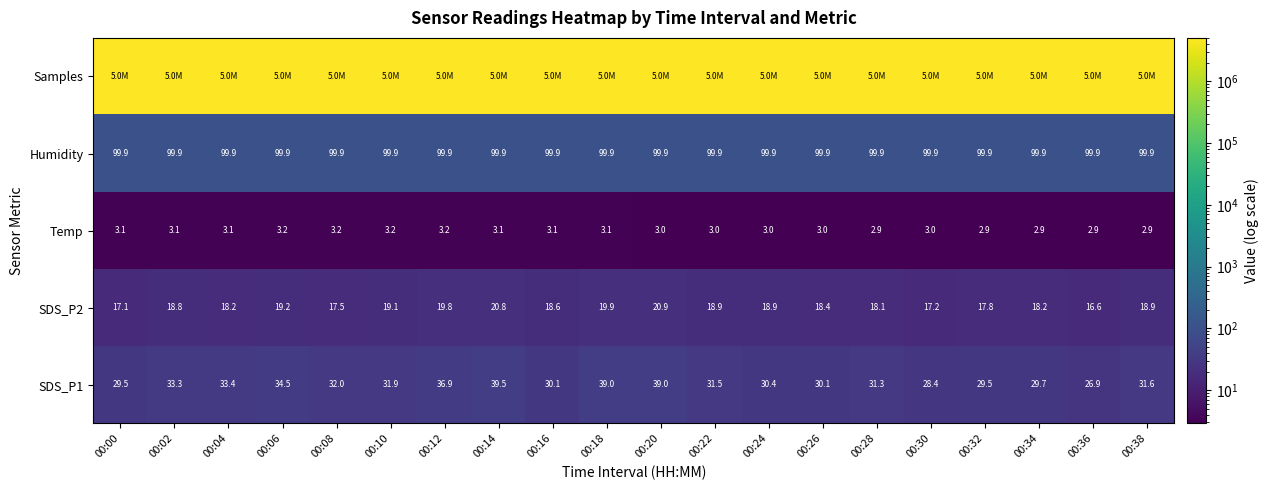

Which has a higher value, 00:04 or 00:08?

00:04